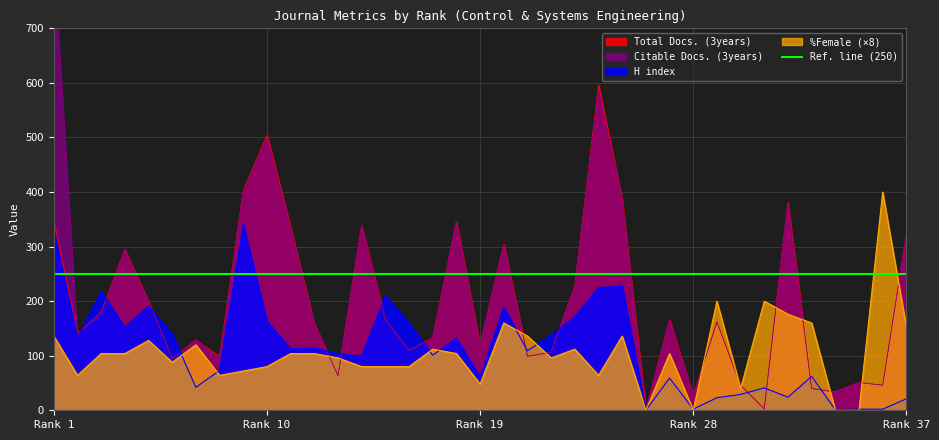

True or false: H index has a value of 21 at Rank 37.

True